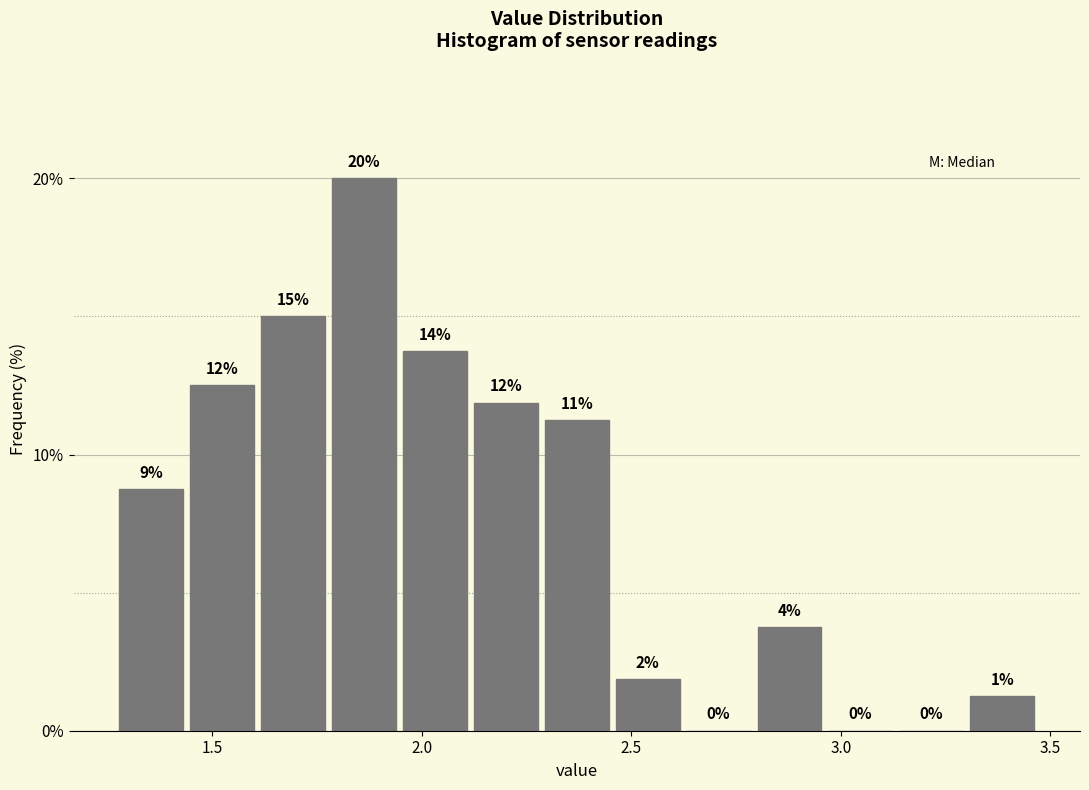

Read against the x-axis, roughly where is the centre of the tallest bar?

1.85